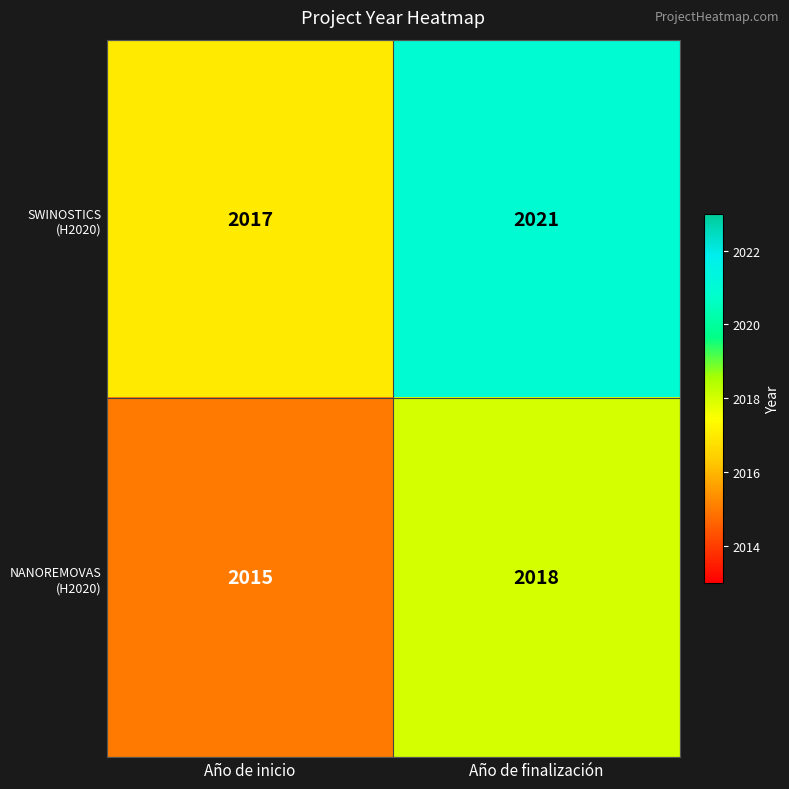

Where is SWINOSTICS (H2020) nearest to the value 2019?

Año de inicio